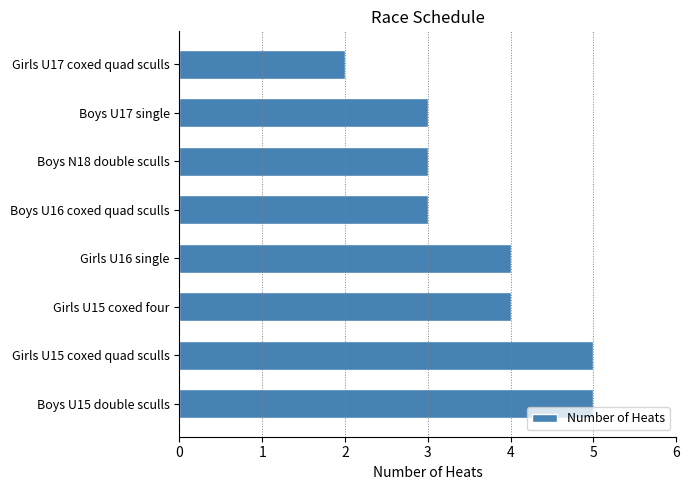

The chart shows a value of 3 at Boys N18 double sculls. True or false?

True